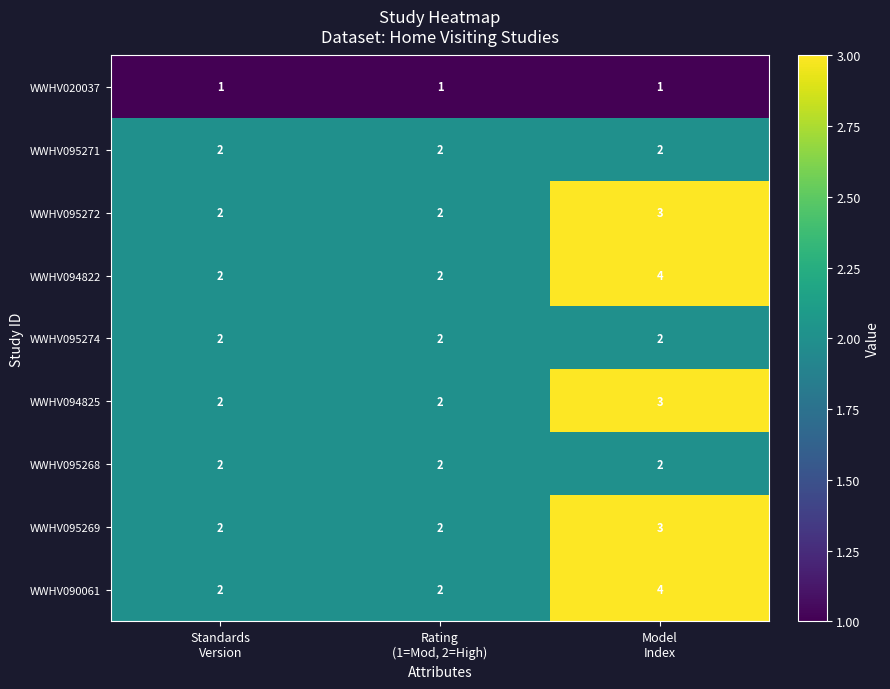

What is the sum of all WWHV090061 values?

8